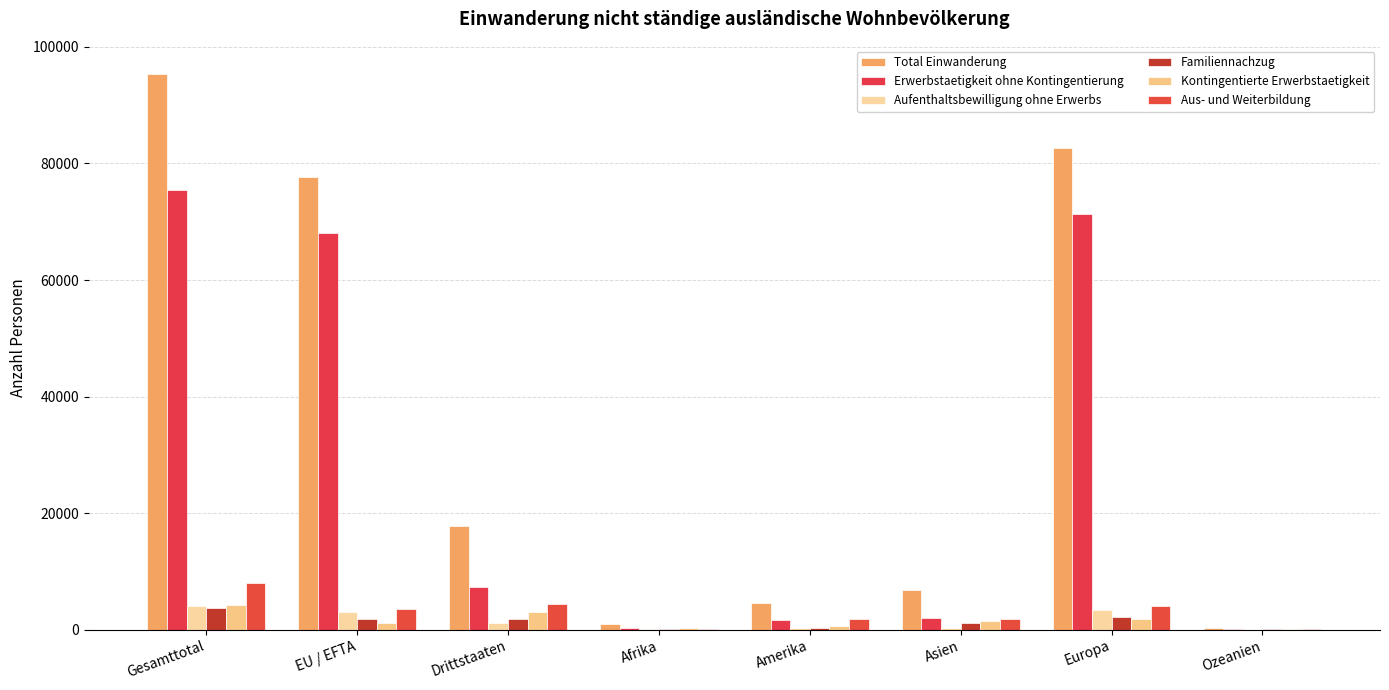

True or false: Familiennachzug has a value of 355 at Amerika.

True